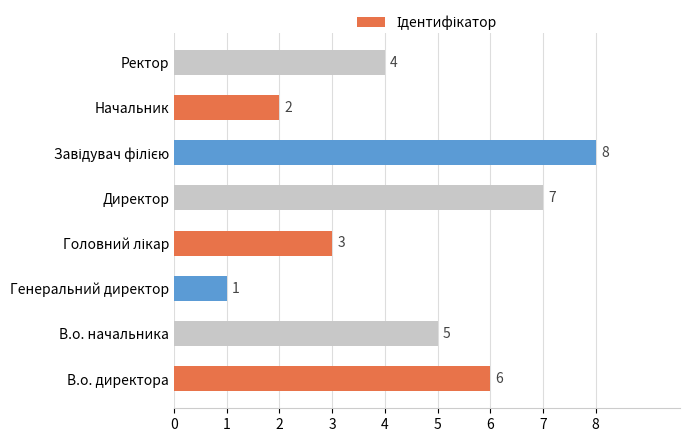

What is the difference between the maximum and second lowest values?

6